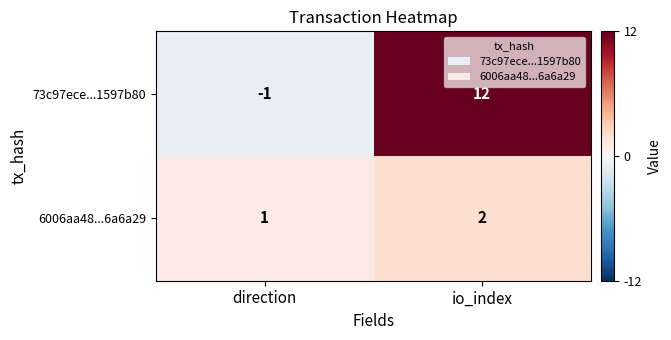

Which category has the lowest value in the 6006aa48...6a6a29 series?

direction